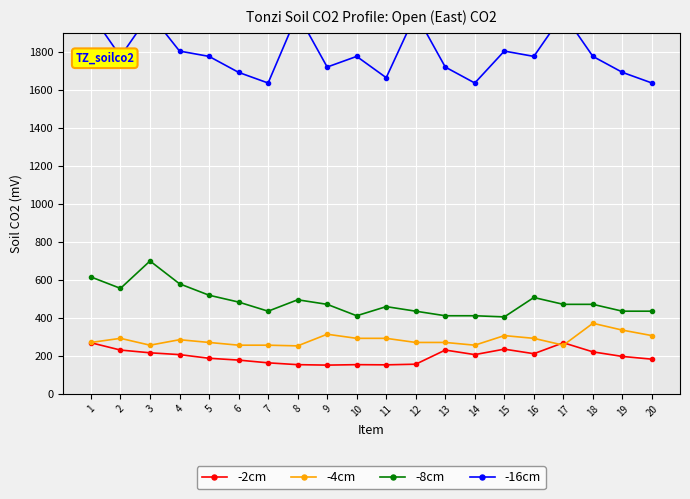

The value of -8cm at 13 is 412.0. True or false?

True